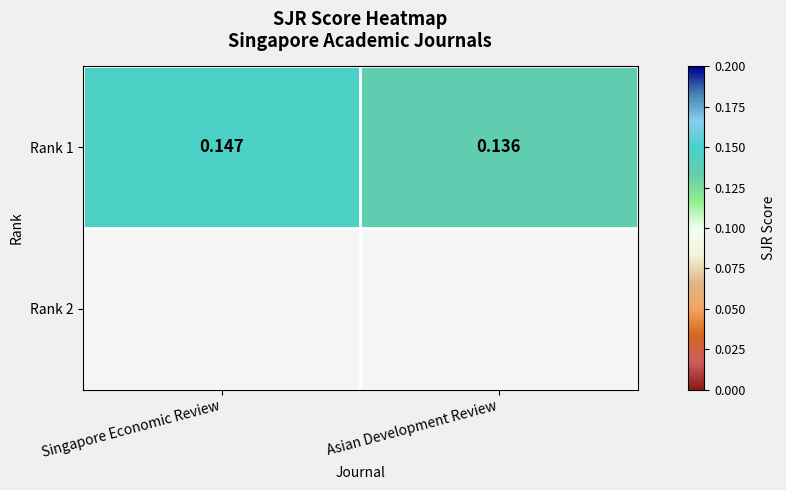

The value at Singapore Economic Review is 0.2. True or false?

False